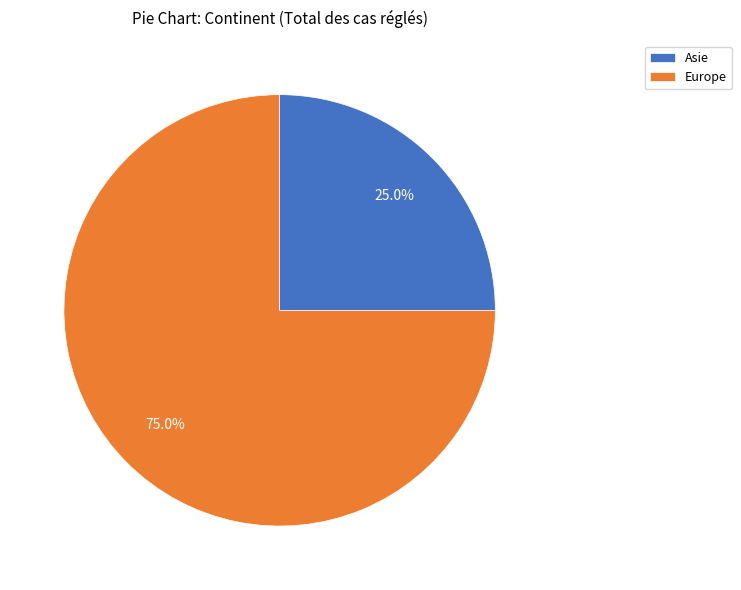

Combined, do Asie and Europe account for over 50%?

Yes